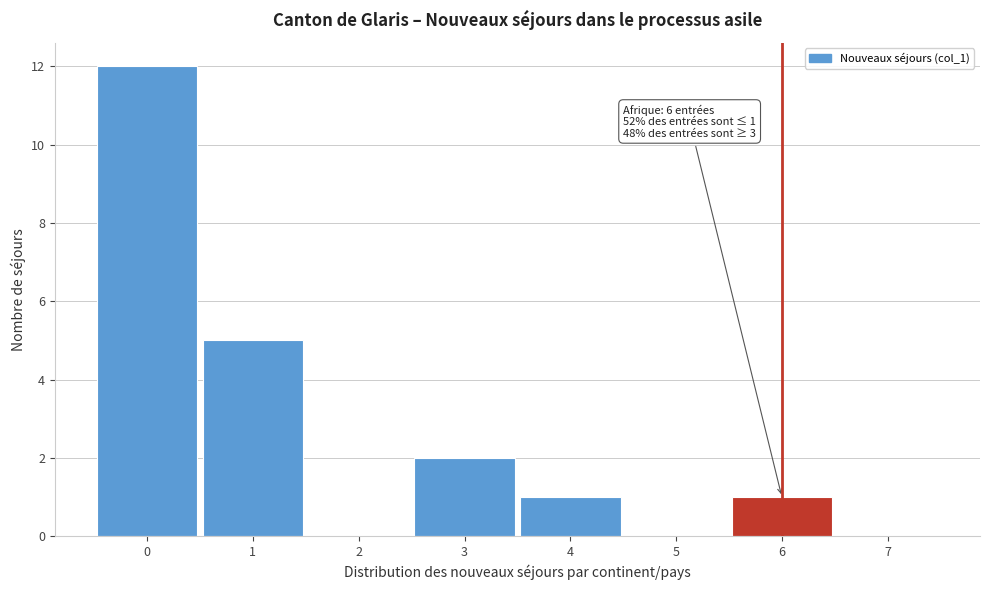

Which range on the x-axis has the tallest bar?

-0.5 to 0.5